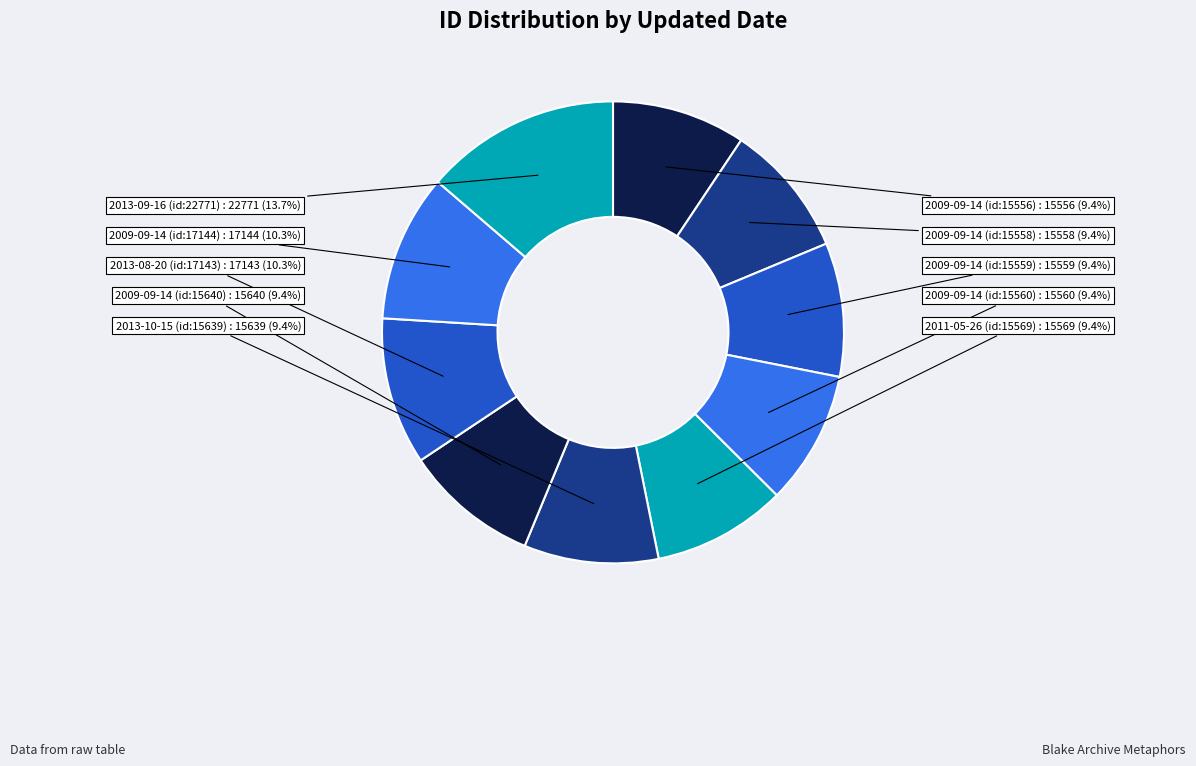

Does 2009-09-14 (id:15560) represent more than half of the total?

No